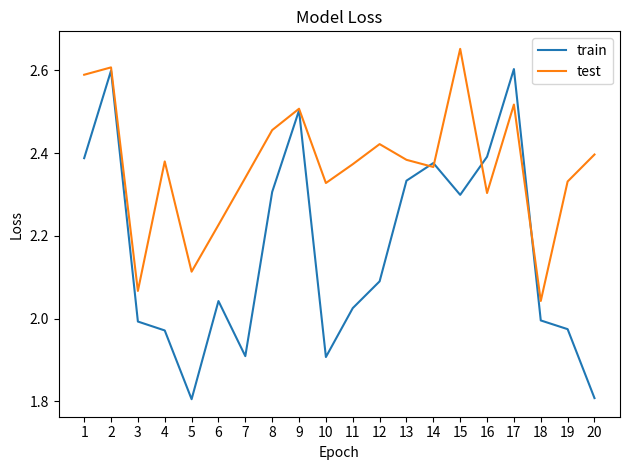

In test, how many points are lower than both neighbors (excluding endpoints)?

6